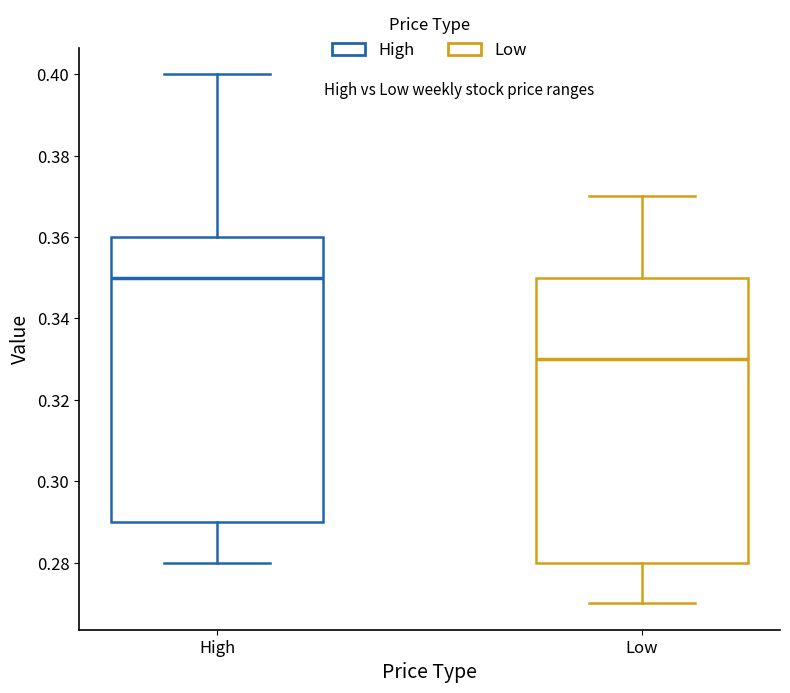

Which box's median line is the lowest?

Low